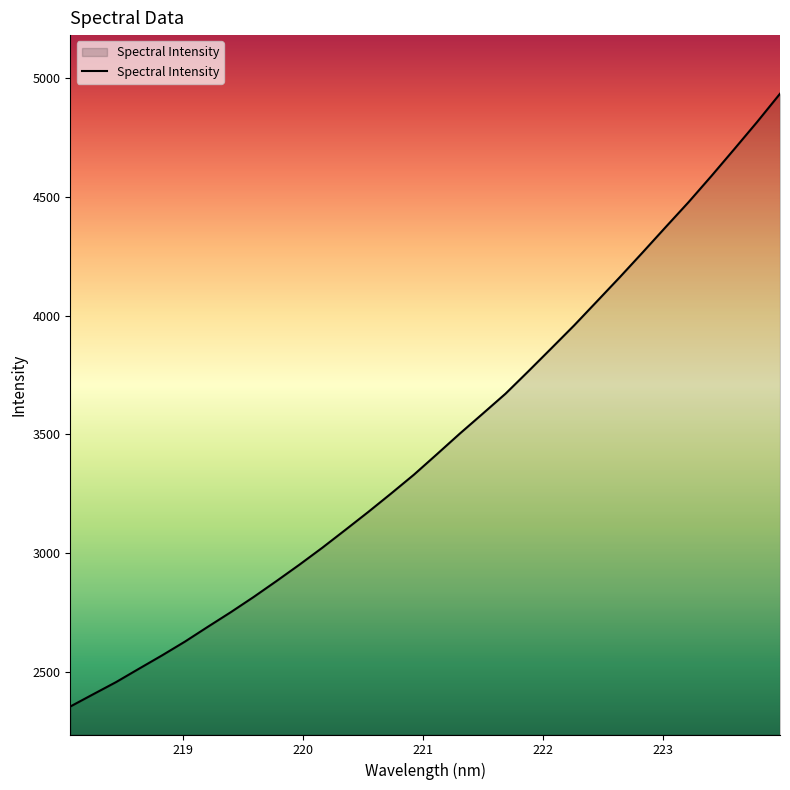

What is the minimum value shown in the chart?

2355.1